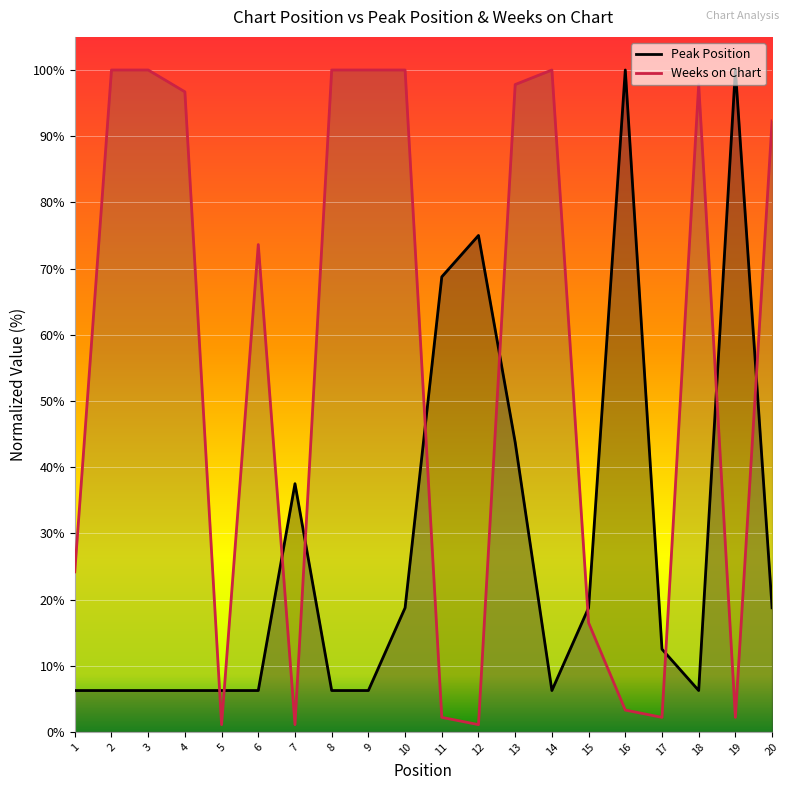

Does the chart display data point markers on the line(s)?

No